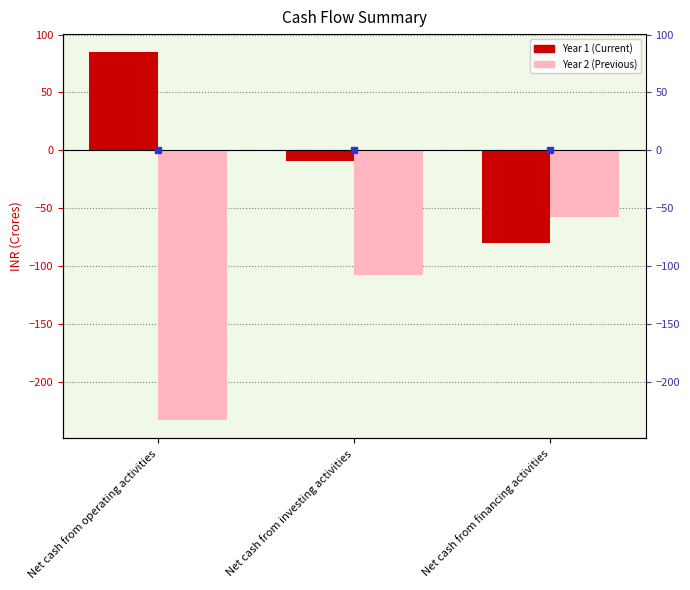

What is the average value of the Year 1 series?

-1.5